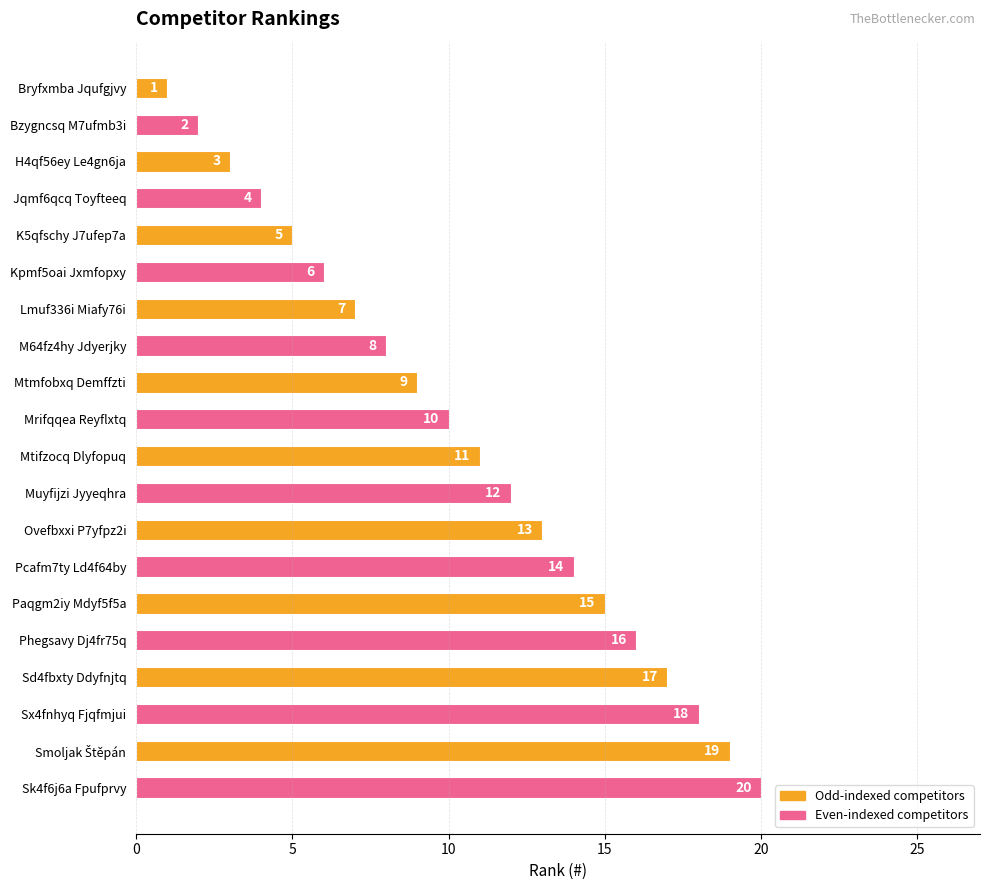

What is the difference between the maximum and minimum values?

19